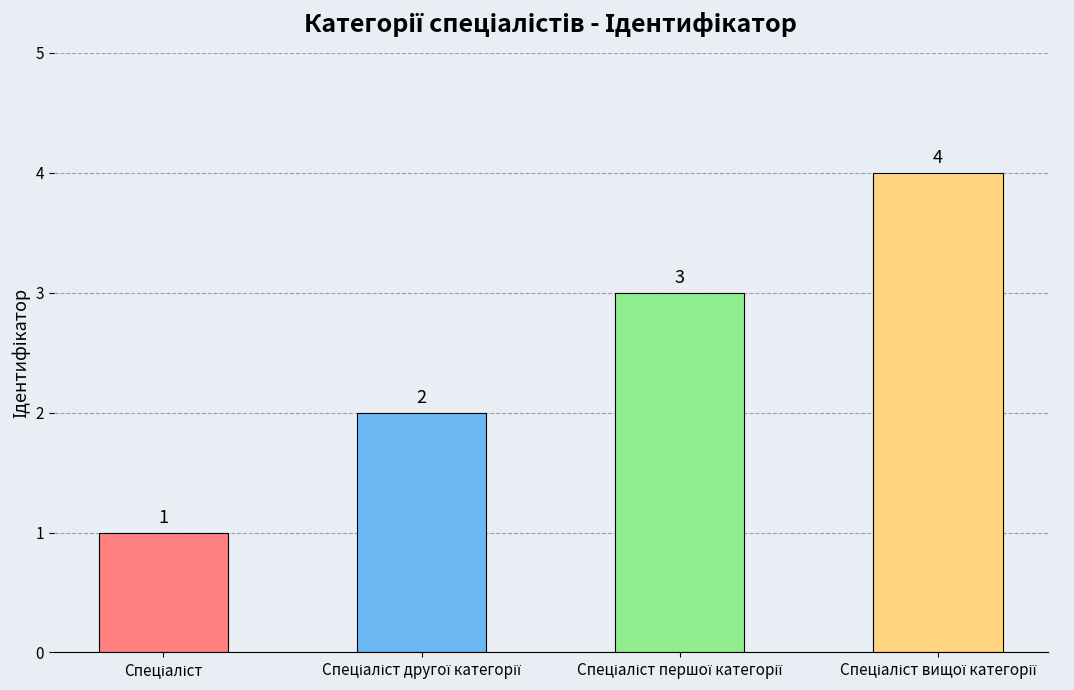

How many values are between 2 and 4?

3